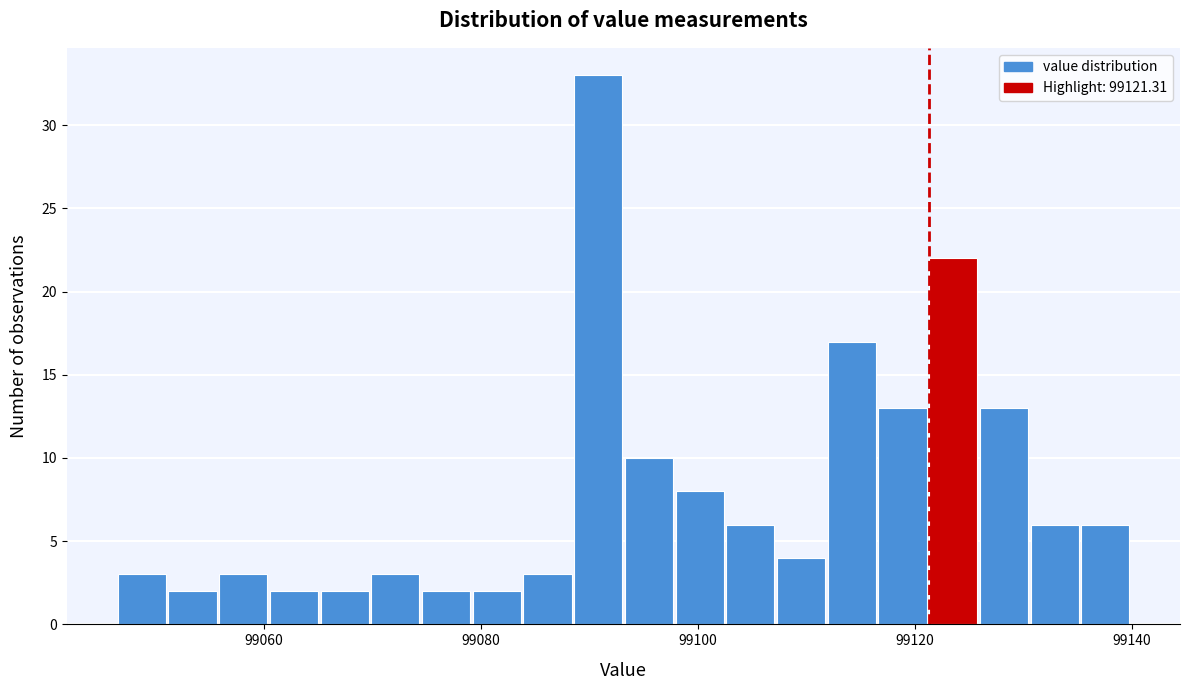

Read against the x-axis, roughly where is the centre of the tallest bar?

99090